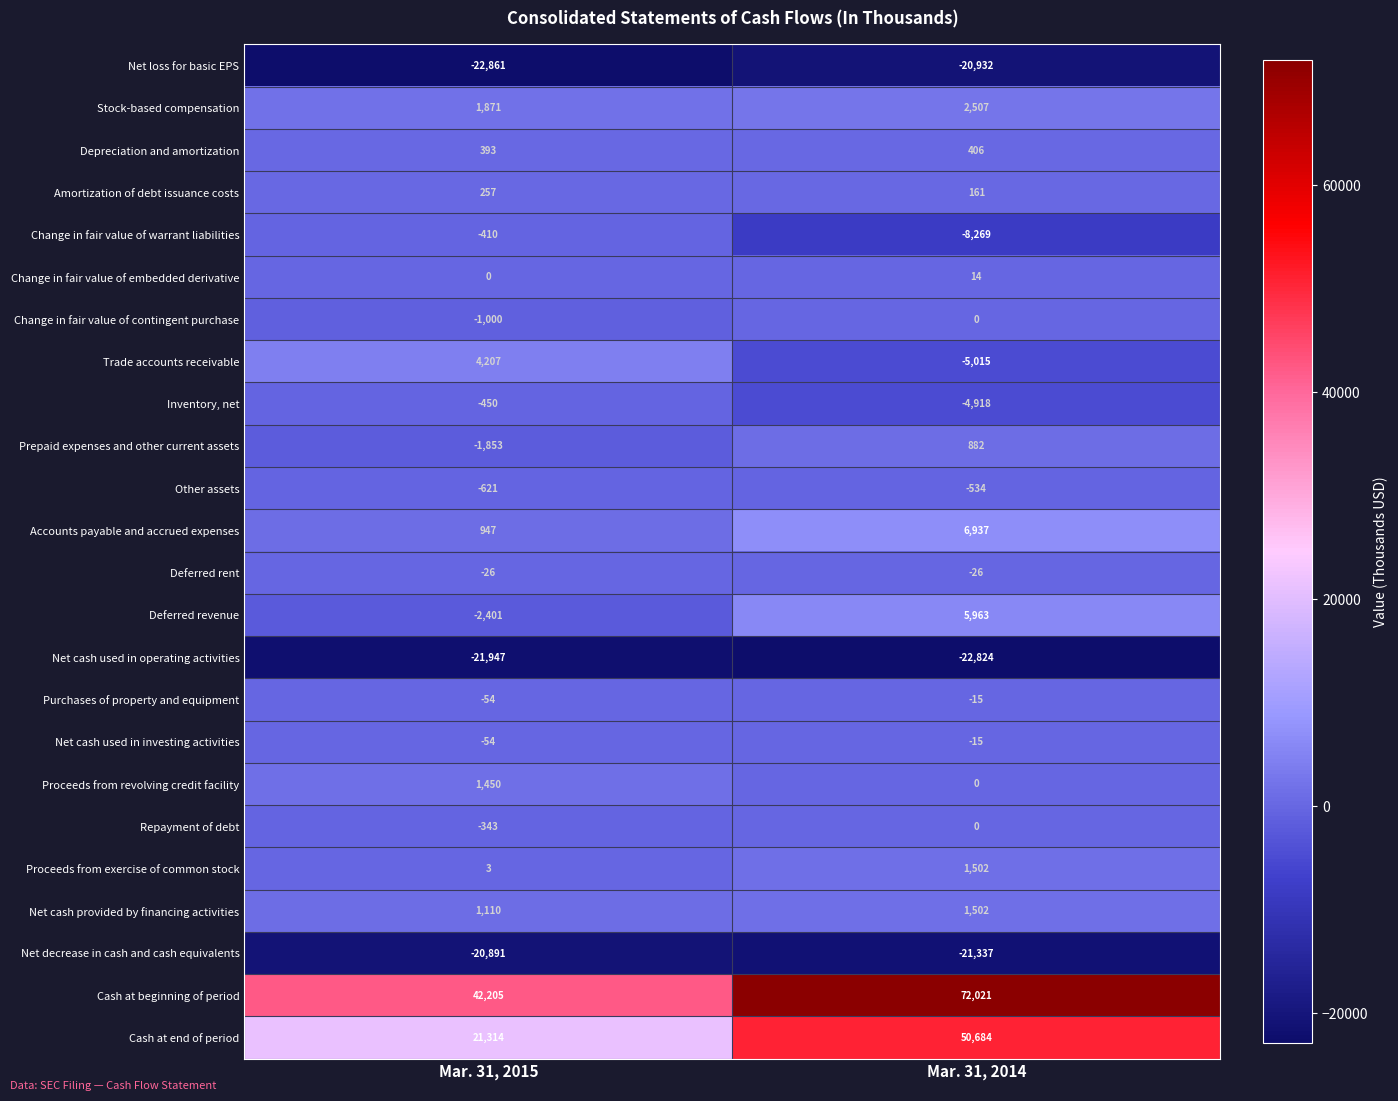

At which category is the sum across all series the highest?

Mar. 31, 2014